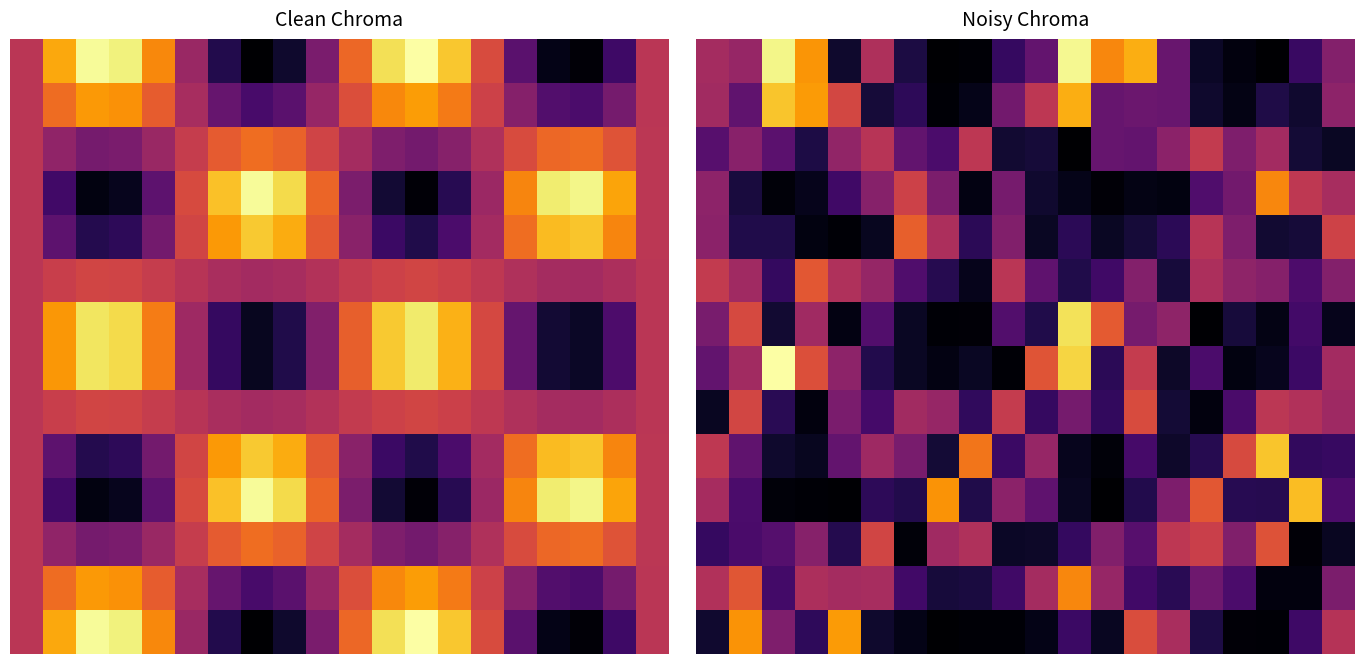

At which category is the sum across all series the highest?

11